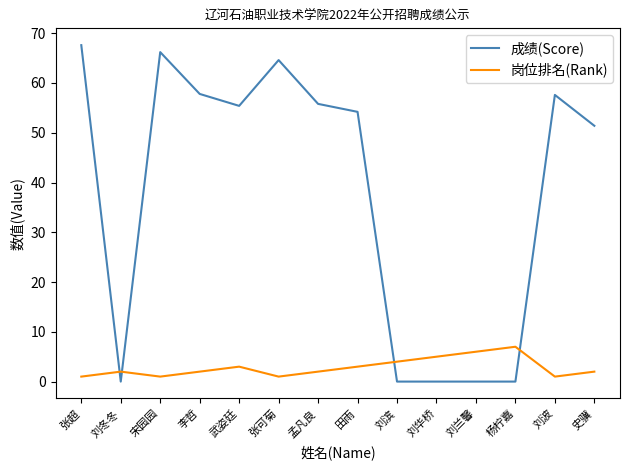

What is the sum of the 岗位排名(Rank) values at 宋园园 and 刘华桥?

6.0